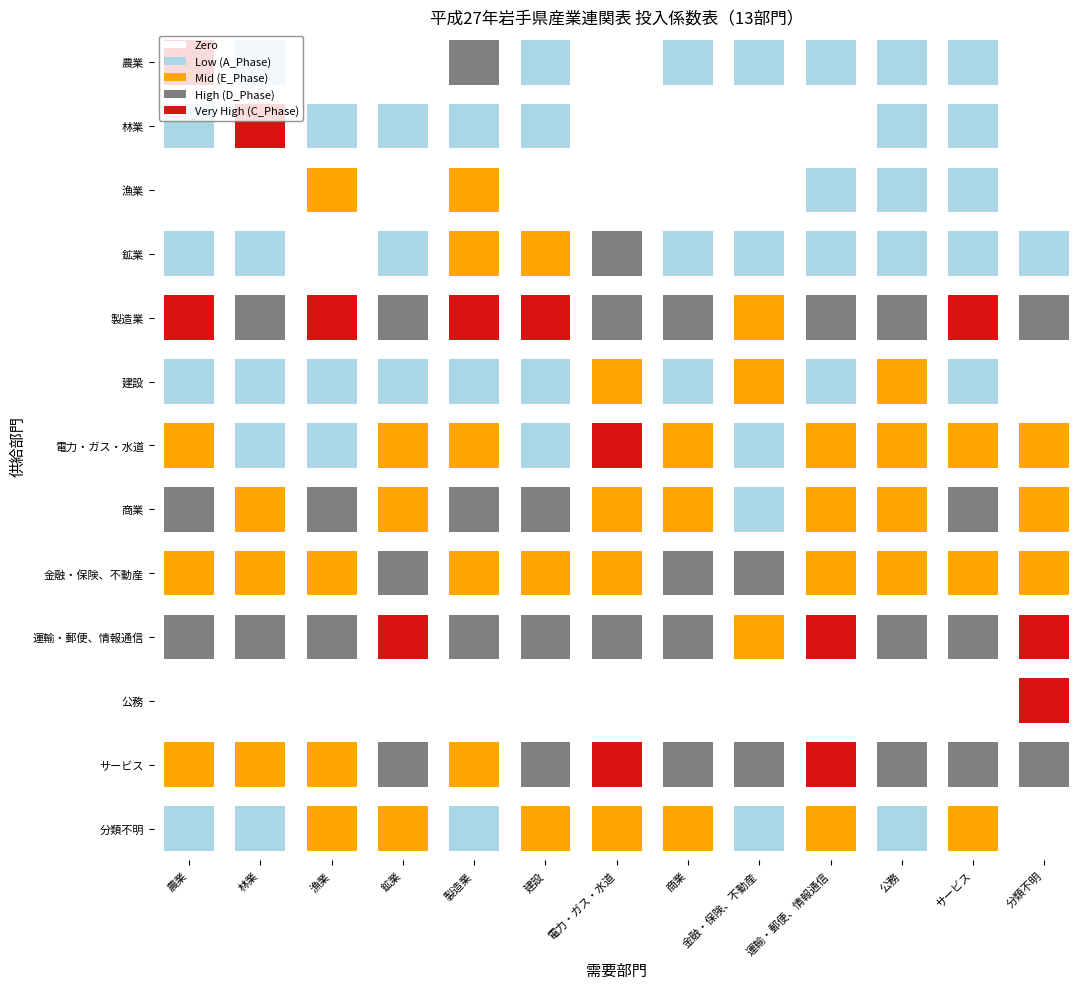

List the labels in order of 建設 value, smallest first.

分類不明, 建設, 漁業, 林業, 製造業, 農業, サービス, 鉱業, 商業, 運輸・郵便、情報通信, 金融・保険、不動産, 公務, 電力・ガス・水道